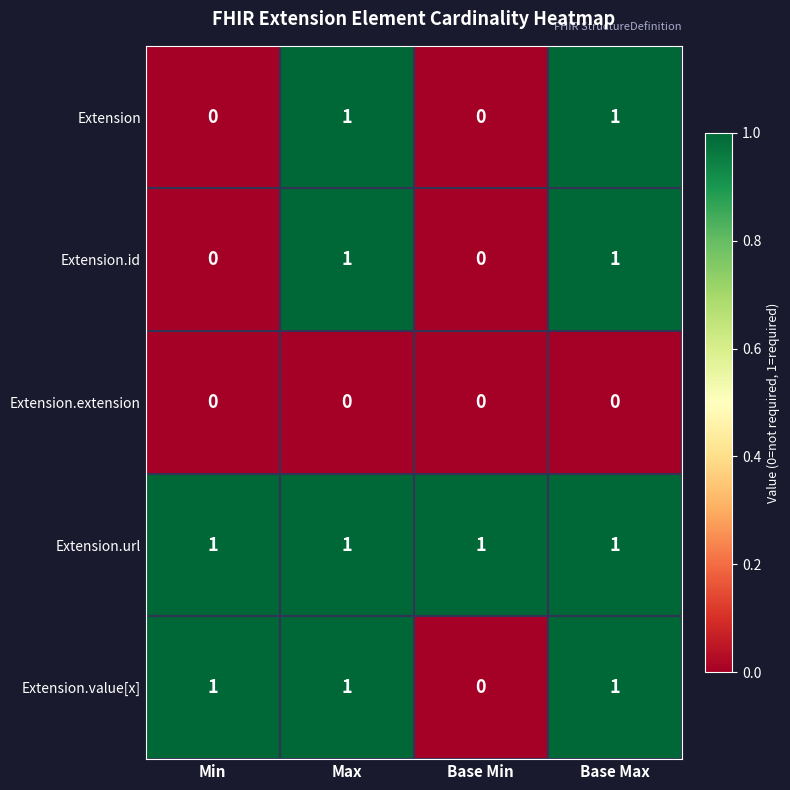

True or false: Extension.id has a value of 0 at Min.

True